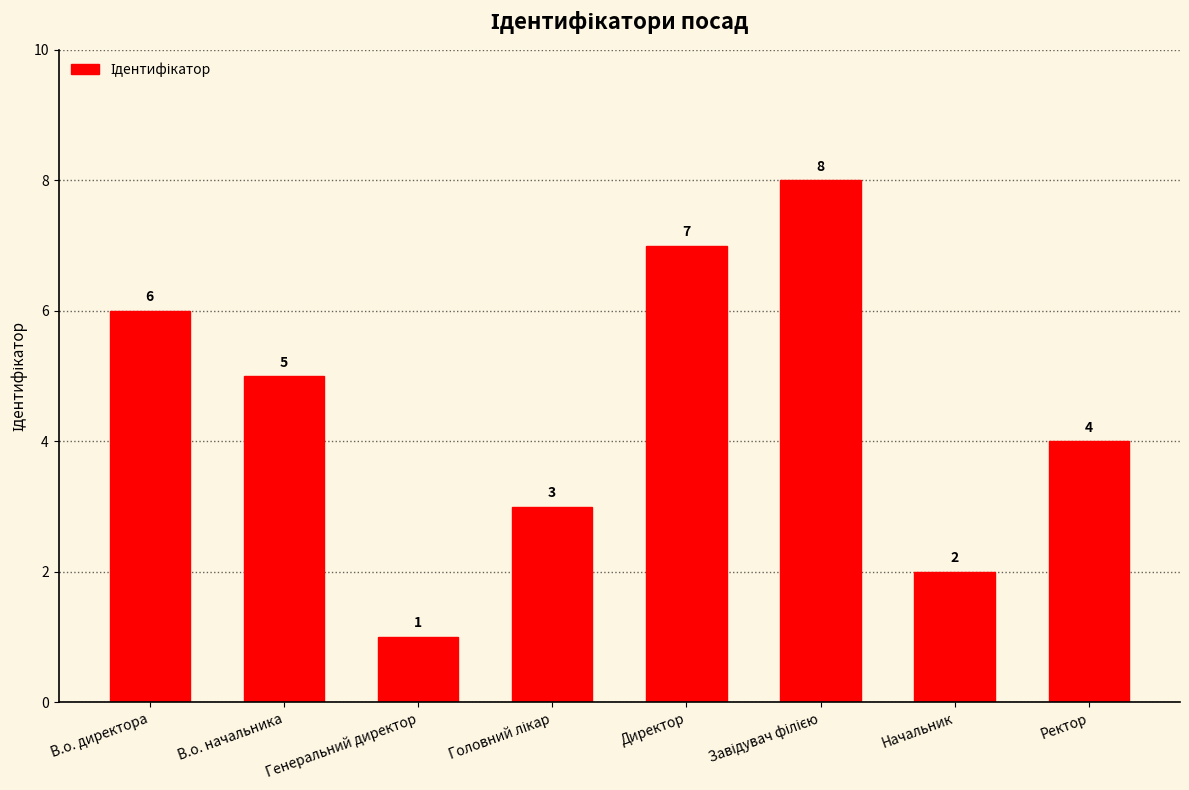

The chart shows a value of 3 at Начальник. True or false?

False